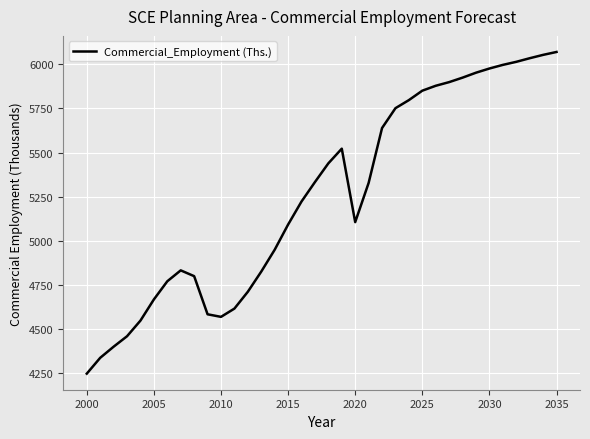

How many interior local peaks (higher than both neighbors) does the data have?

2